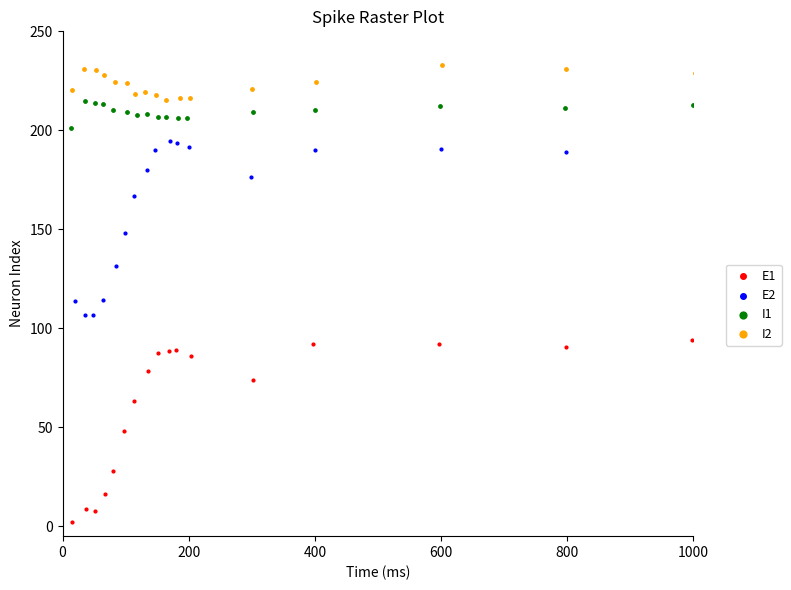

Which series reaches the maximum Y coordinate?

I2